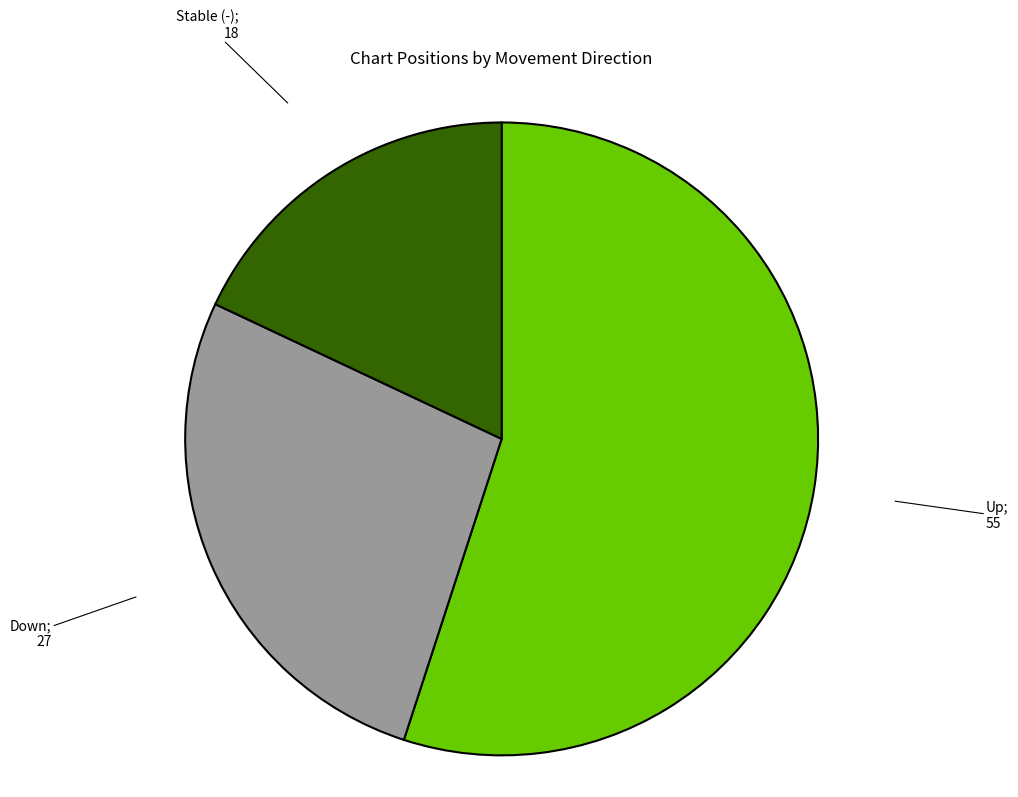

Is there any slice that represents more than half of the pie?

Yes